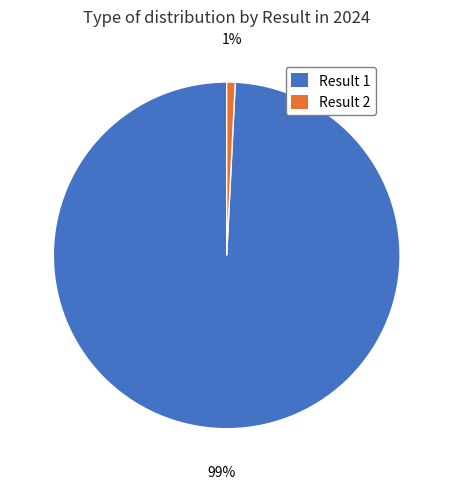

Do Result 1 and Result 2 together represent more than half of the pie?

Yes